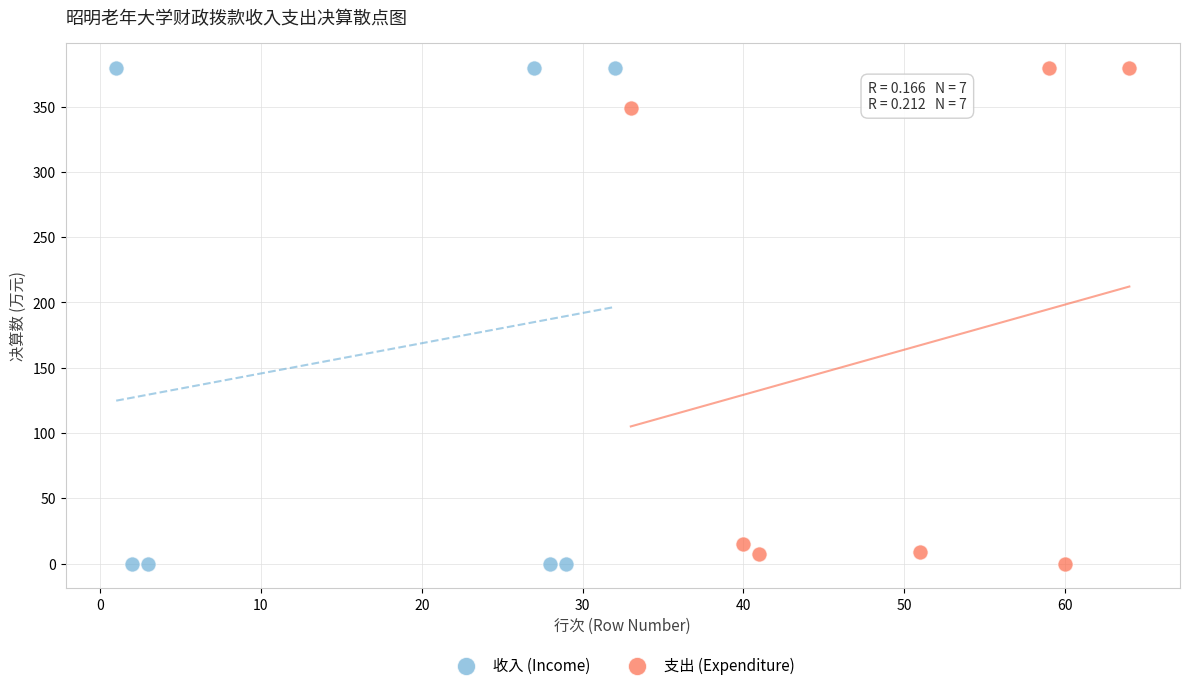

Which series has the largest Y range (max minus min)?

收入 (Income)